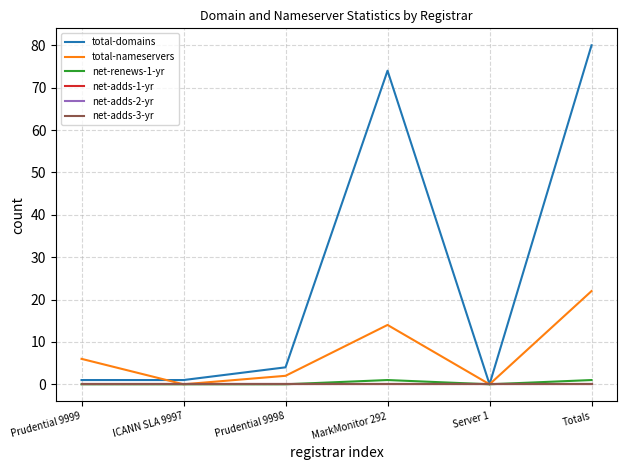

Is the value of total-nameservers at MarkMonitor 292 greater than the value of net-adds-1-yr at MarkMonitor 292?

Yes